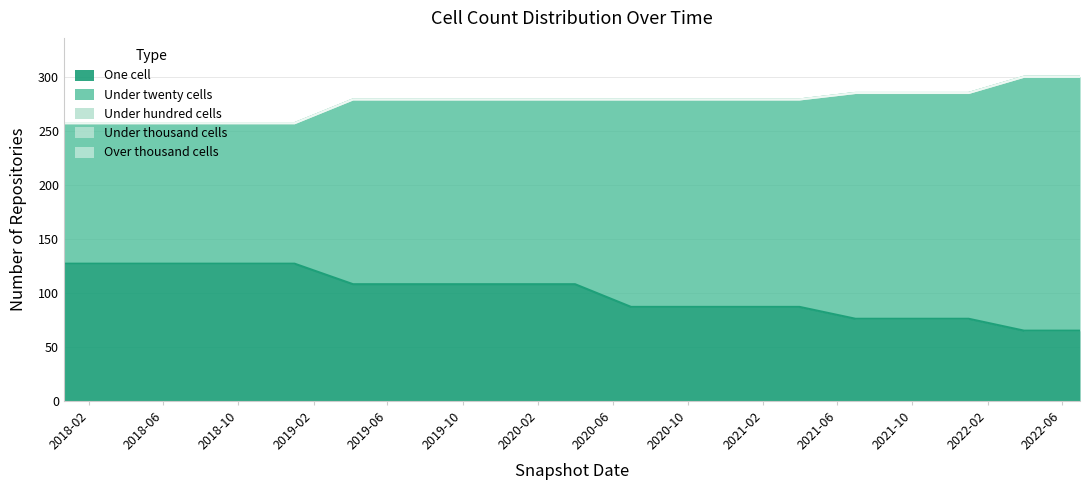

What are all the series names shown in the legend?

one_cell, under_twenty_cells, under_hundred_cells, under_thousand_cells, over_thousand_cells